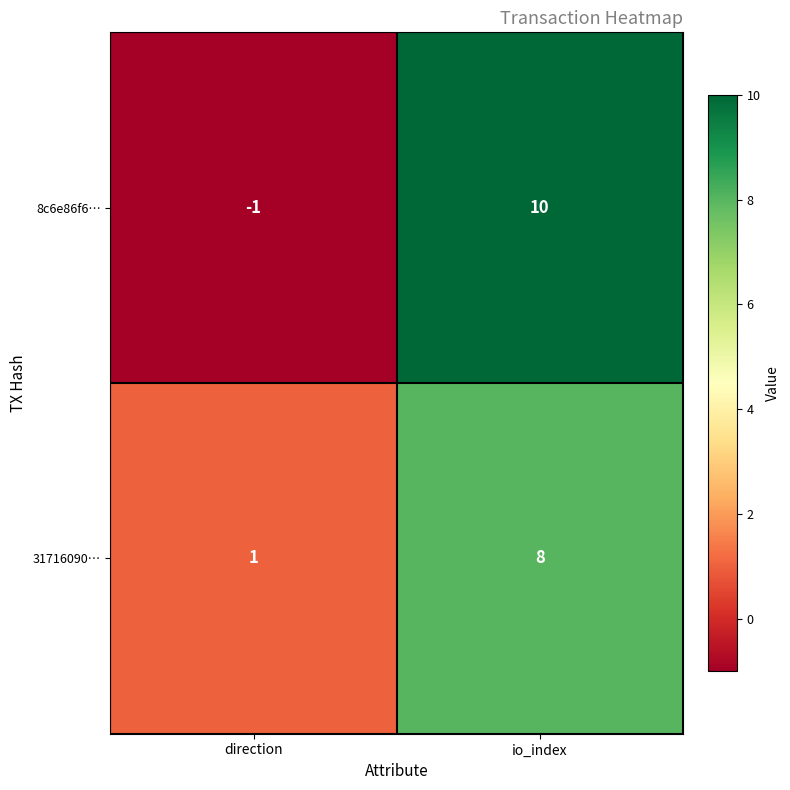

True or false: 8c6e86f6… has a value of 10 at io_index.

True